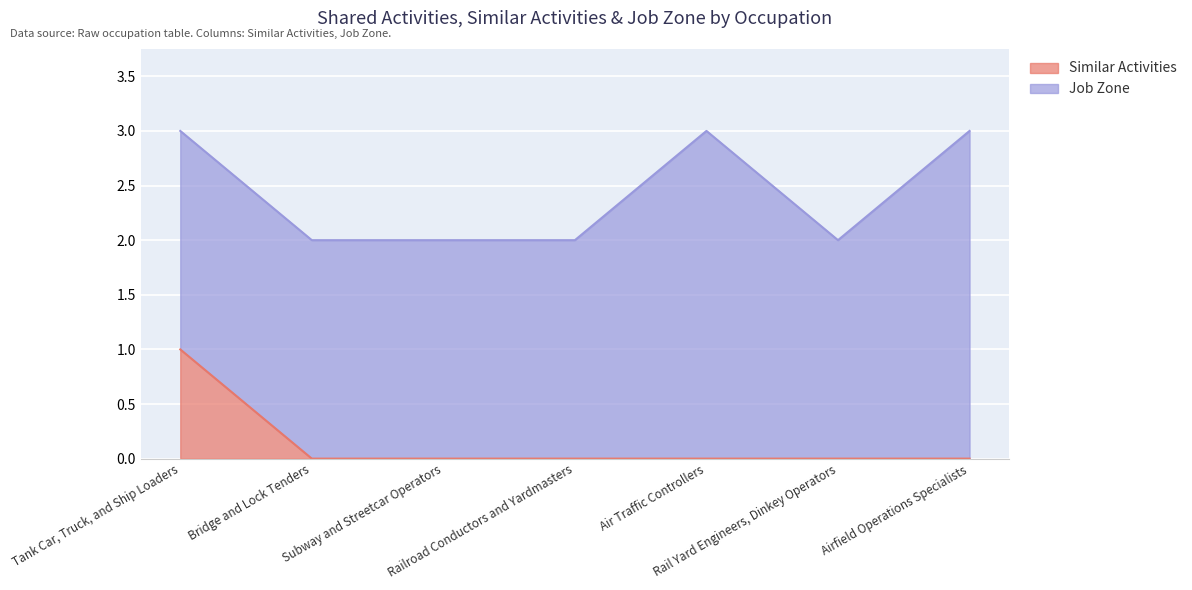

What is the label of the 6th point from the left?

Rail Yard Engineers, Dinkey Operators